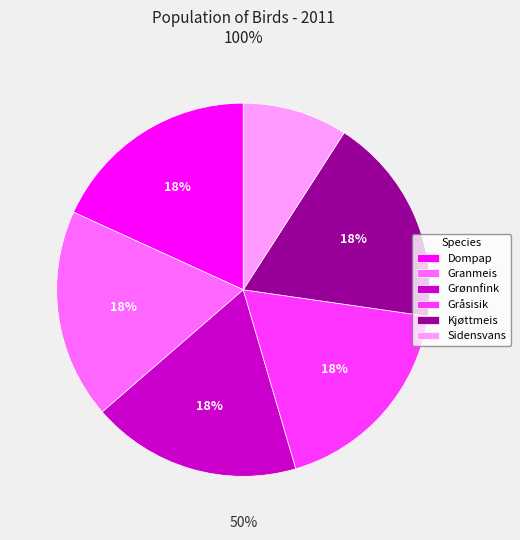

What is the total percentage of Dompap and Sidensvans?

27.3%